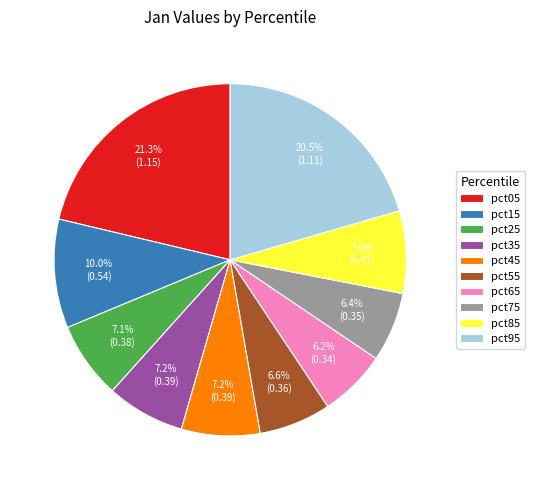

Does any single category account for the majority?

No